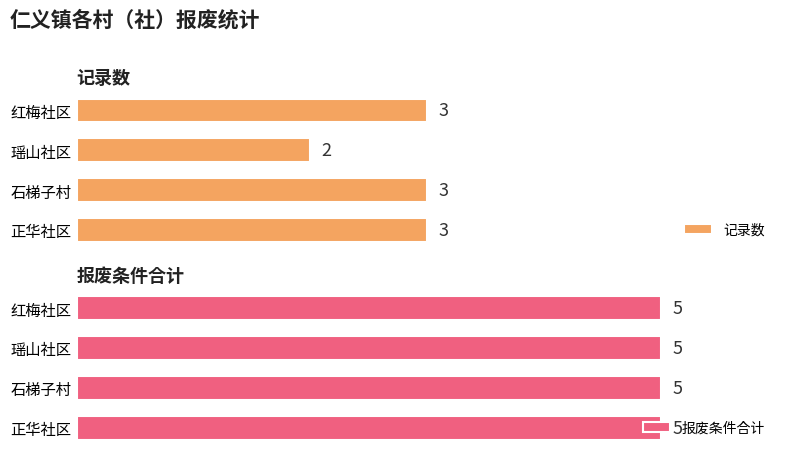

How many bars are there in each group?

2